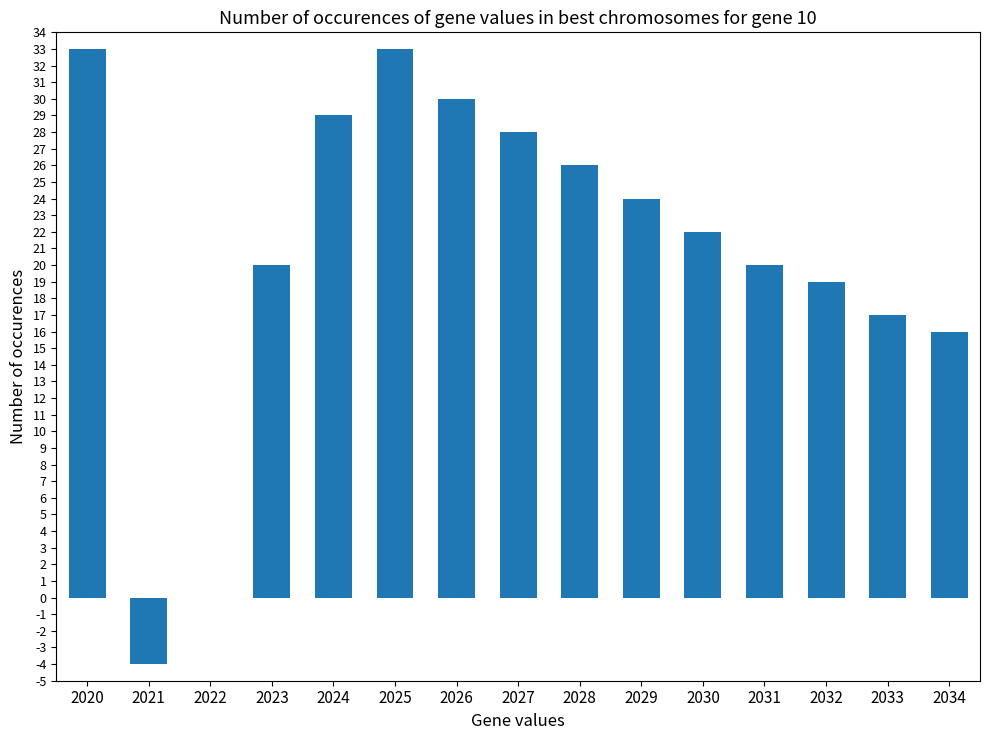

What is the sum of the values at 2021 and 2020?

29